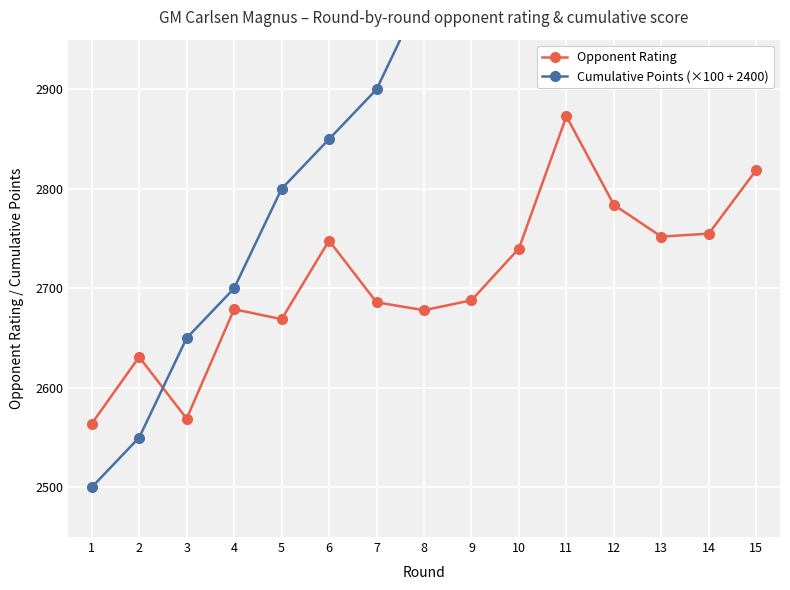

How many lines are shown in the chart?

2